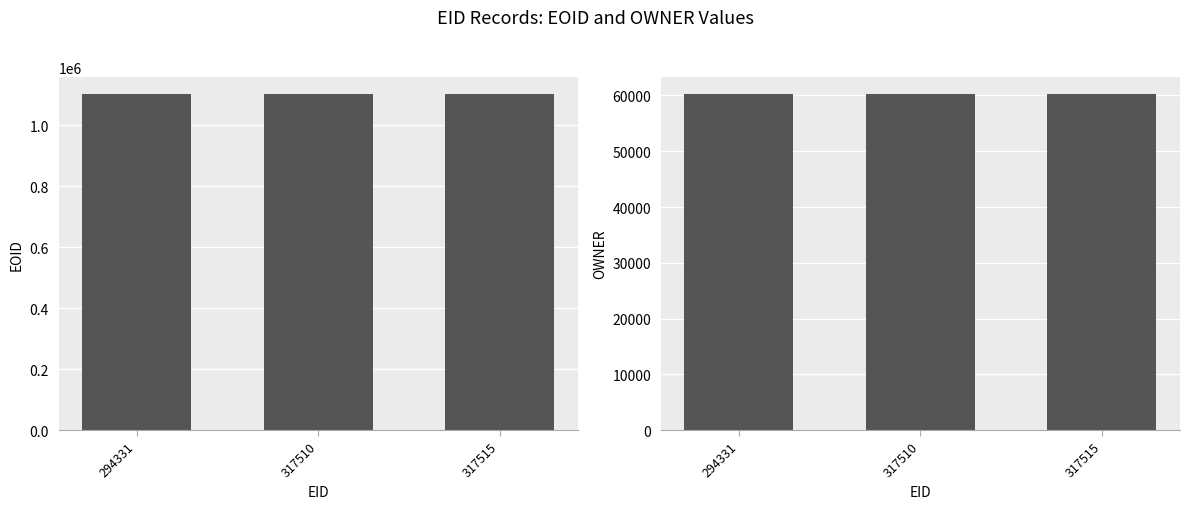

Reading left to right, extract all data points from this chart.

EOID: 1102770	1102768	1102769
OWNER: 60267	60267	60267